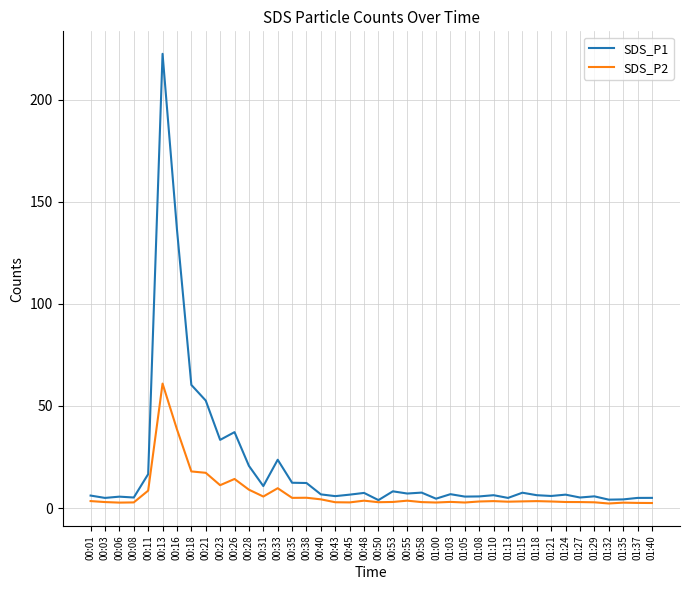

The SDS_P1 series shows 7.4 at 00:48. True or false?

True